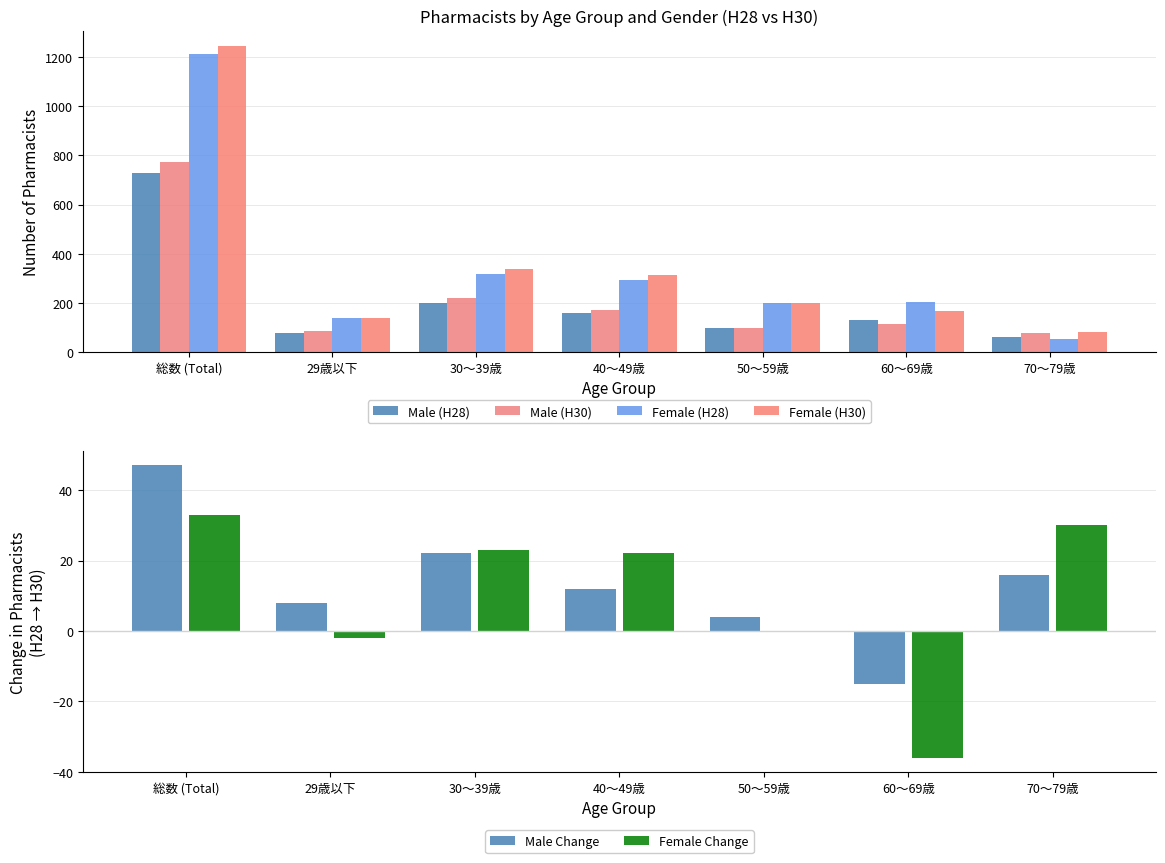

How many bars are there in each group?

6